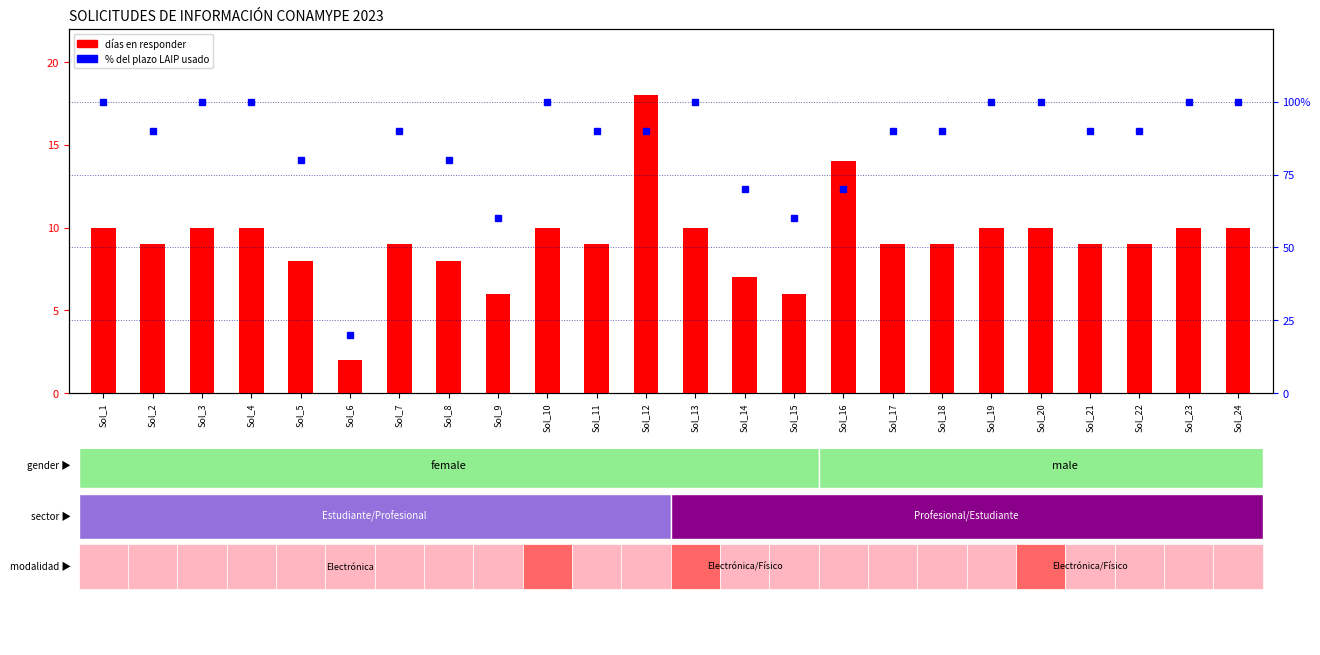

True or false: the data shows 9 at Sol_9.

False